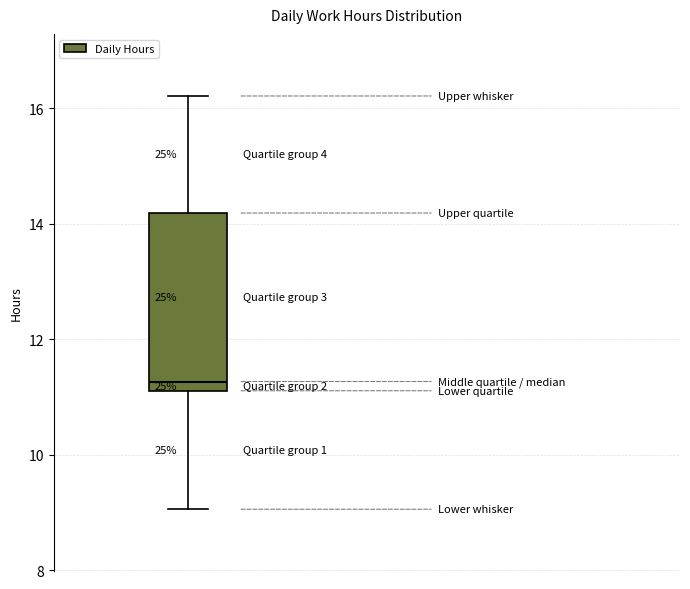

Transcribe this box plot: give where the median line is, the range the box spans, and where the two whiskers end, as read against the y-axis. The values are not printed on the chart, so give them approximately, as read against the axis.

median 11.2 (just above the box's lower edge), box 11.2 to 14.2, whiskers 9.0 to 16.2